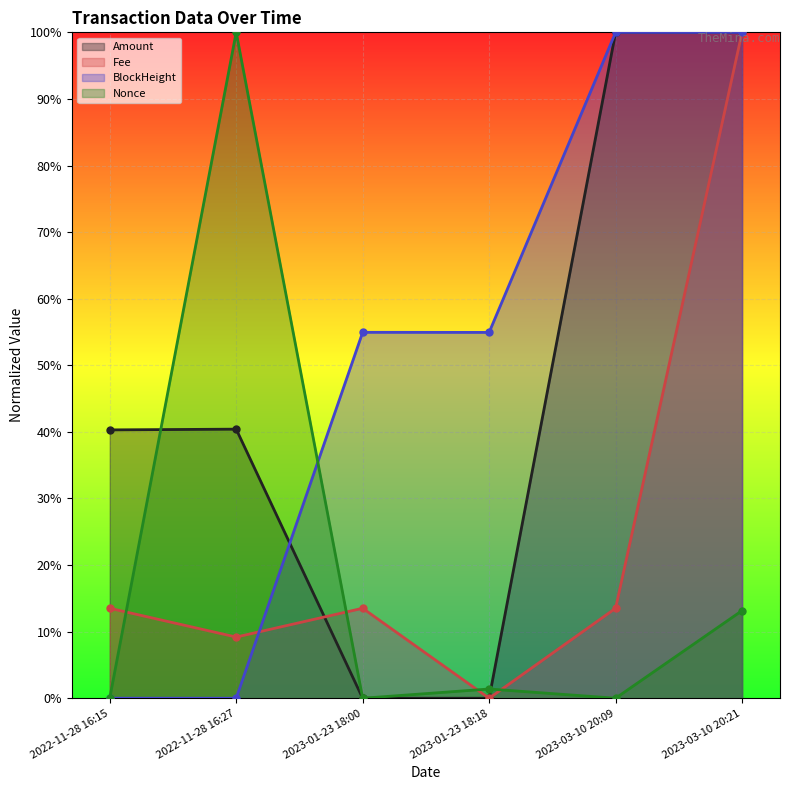

After their last crossing, which series has the higher values: Fee or Nonce?

Fee